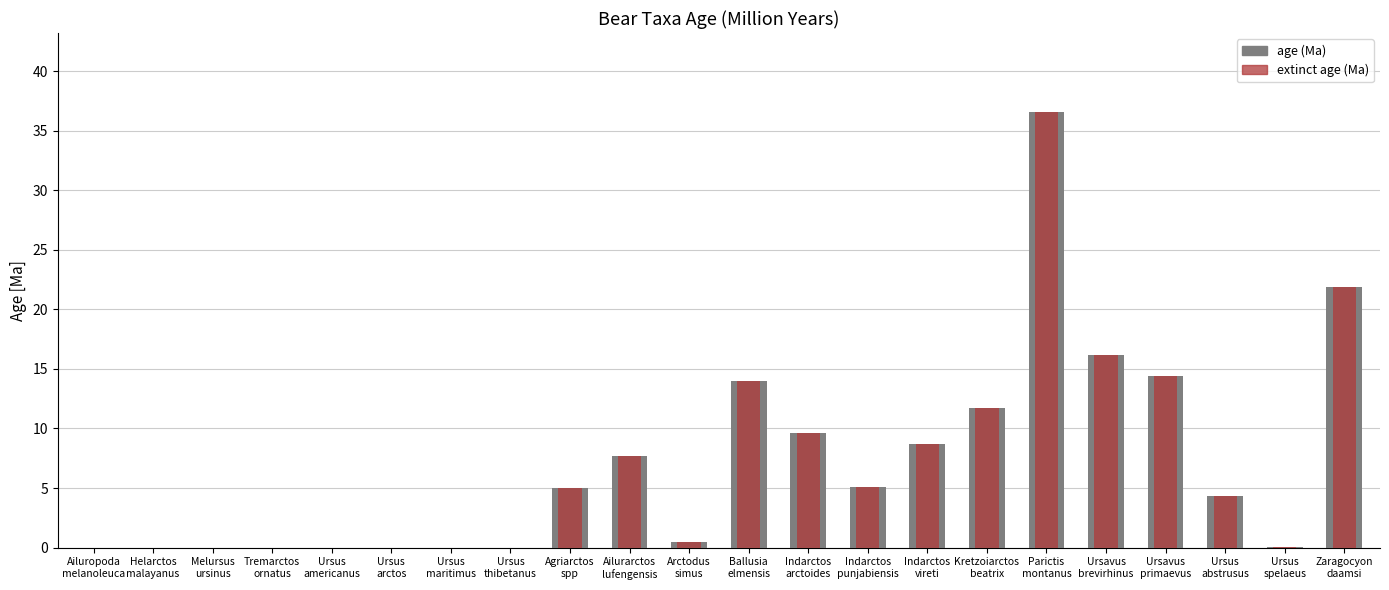

Rank the series at Kretzoiarctos
beatrix from lowest to highest value.

age (Ma), extinct age (Ma)